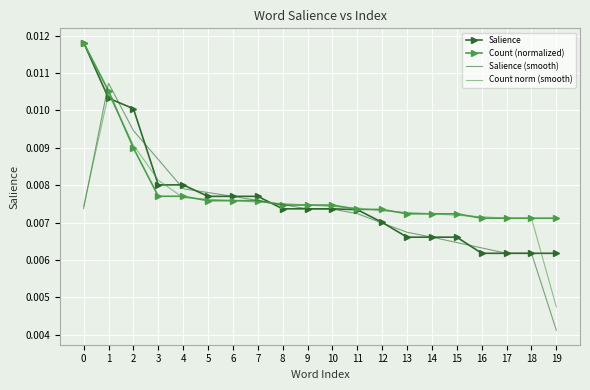

Rank the series at 19 from lowest to highest value.

Salience (smooth), Count norm (smooth), Salience, Count (normalized)